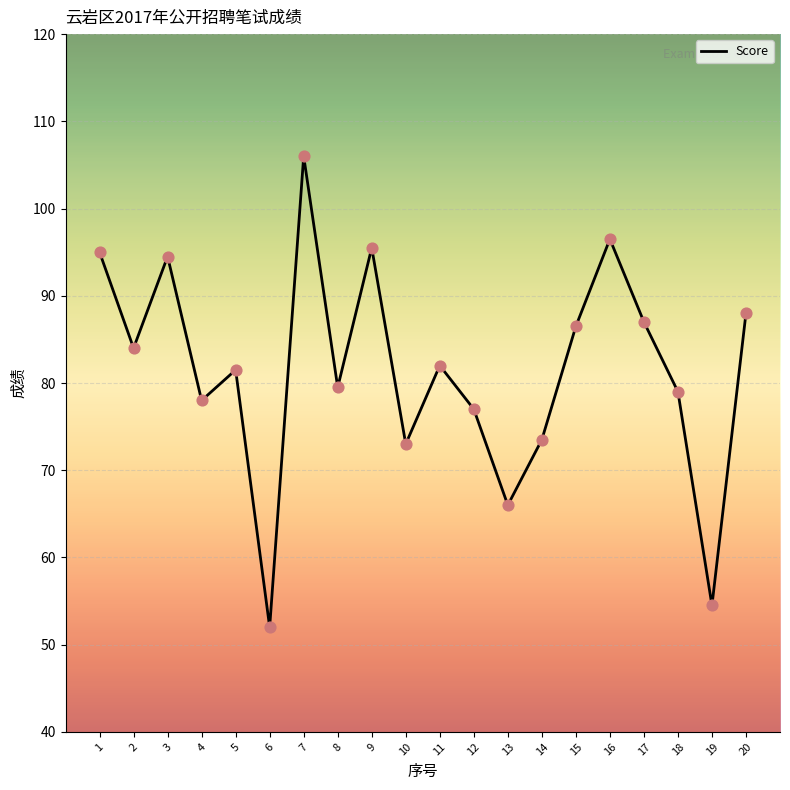

What is the change in value from 17 to 19?

-32.5